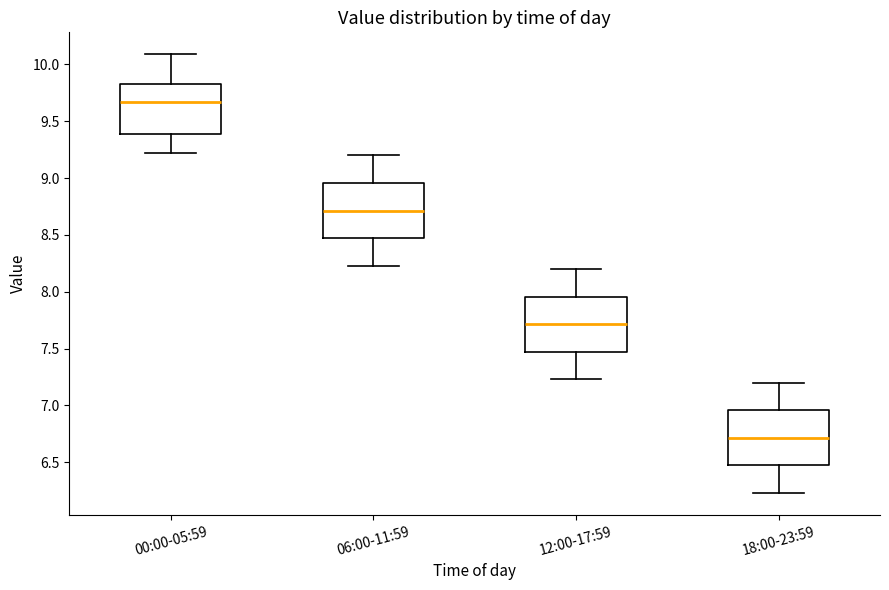

Reading left to right, transcribe this box plot: for each box, give where its median line is, the range the box spans, and where its two whiskers end, as read against the y-axis. The values are not printed on the chart, so give them approximately, as read against the axis.

00:00-05:59: median 9.65, box 9.40 to 9.85, whiskers 9.20 to 10.10
06:00-11:59: median 8.70, box 8.45 to 8.95, whiskers 8.25 to 9.20
12:00-17:59: median 7.70, box 7.45 to 7.95, whiskers 7.25 to 8.20
18:00-23:59: median 6.70, box 6.45 to 6.95, whiskers 6.25 to 7.20